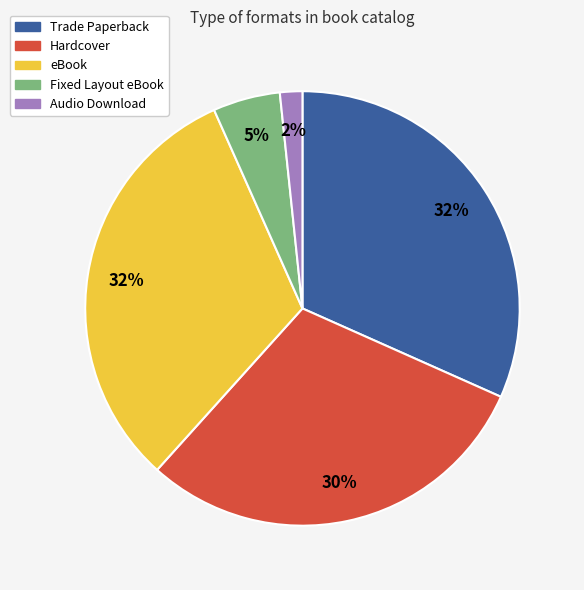

To the nearest percent, what portion does Trade Paperback represent?

32%